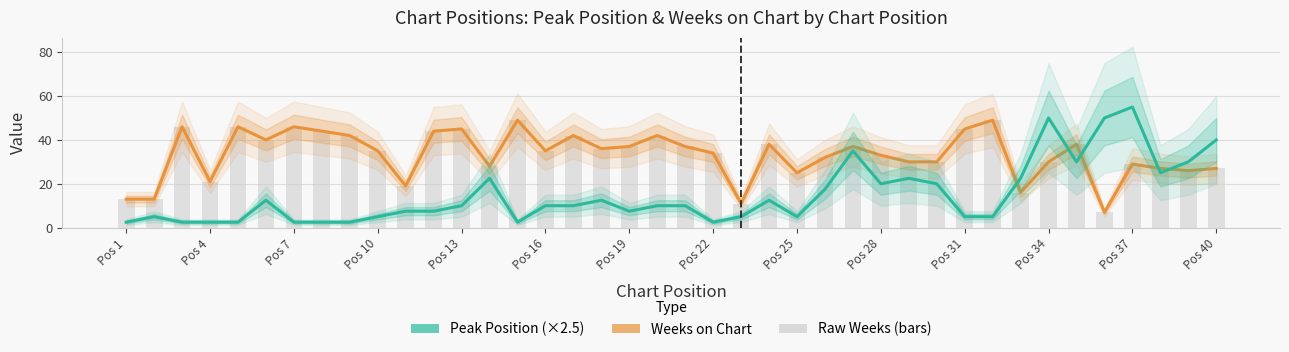

How many groups of bars are there?

40